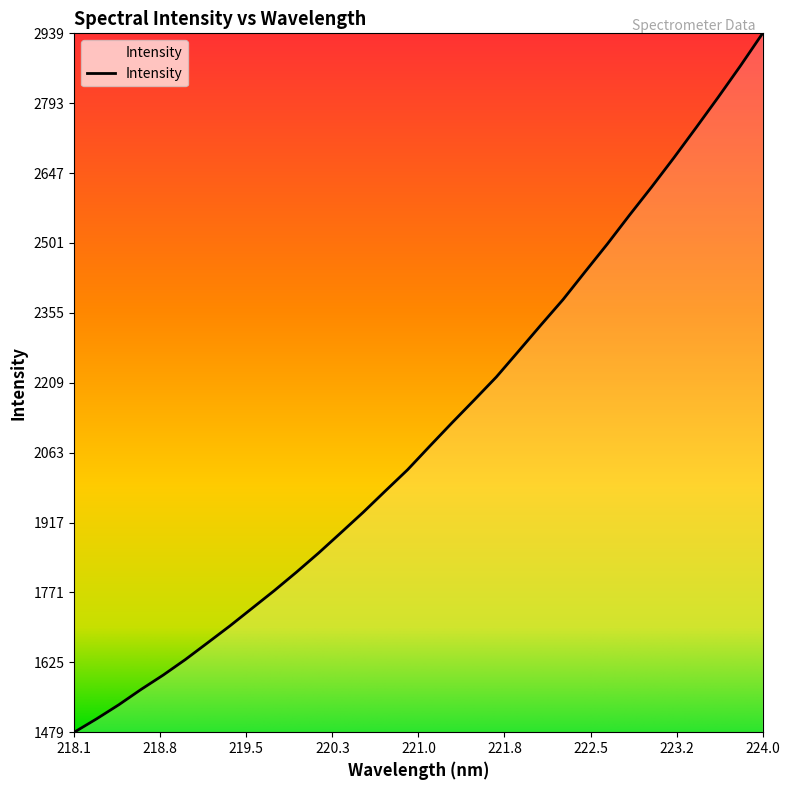

What is the difference between the maximum and minimum values?

1459.7